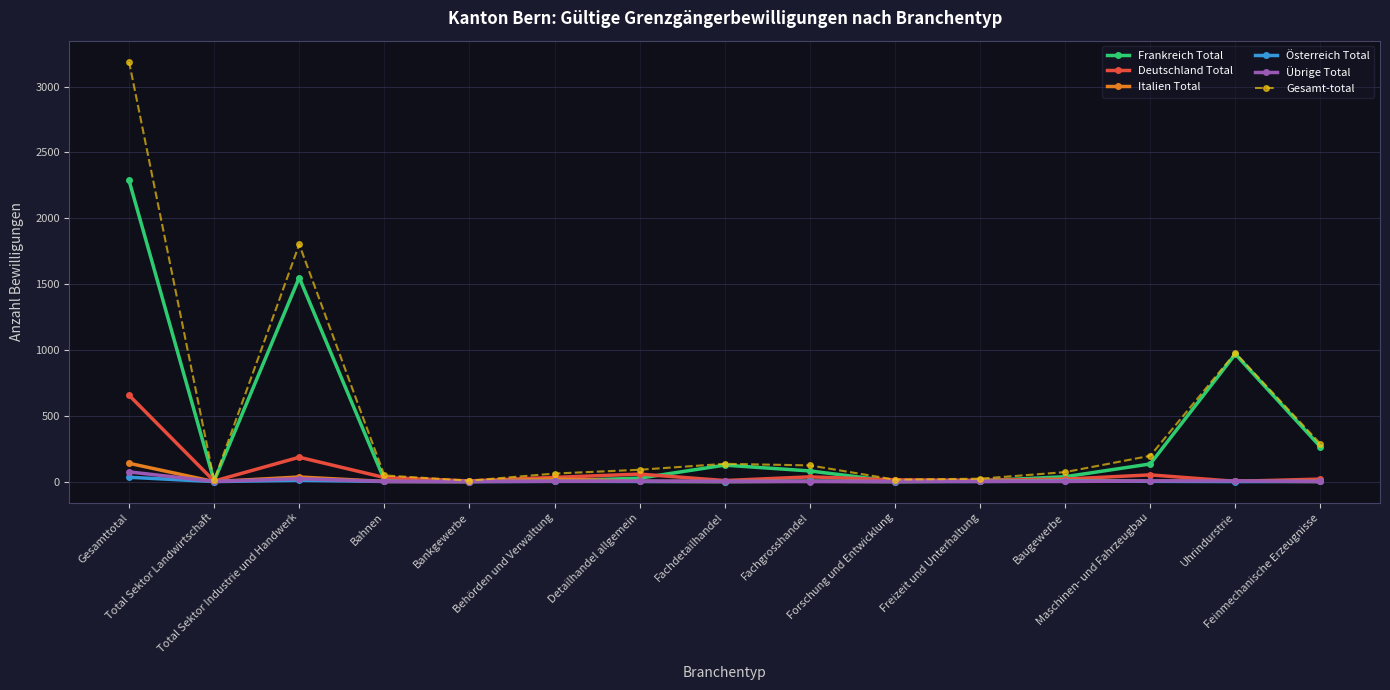

True or false: Deutschland Total has more than 0 points higher than both neighbors.

True